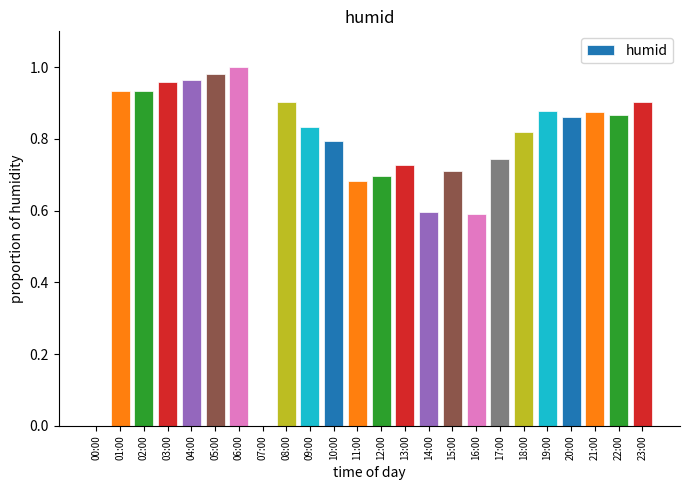

Is it true that the value at 23:00 is 0.9?

True